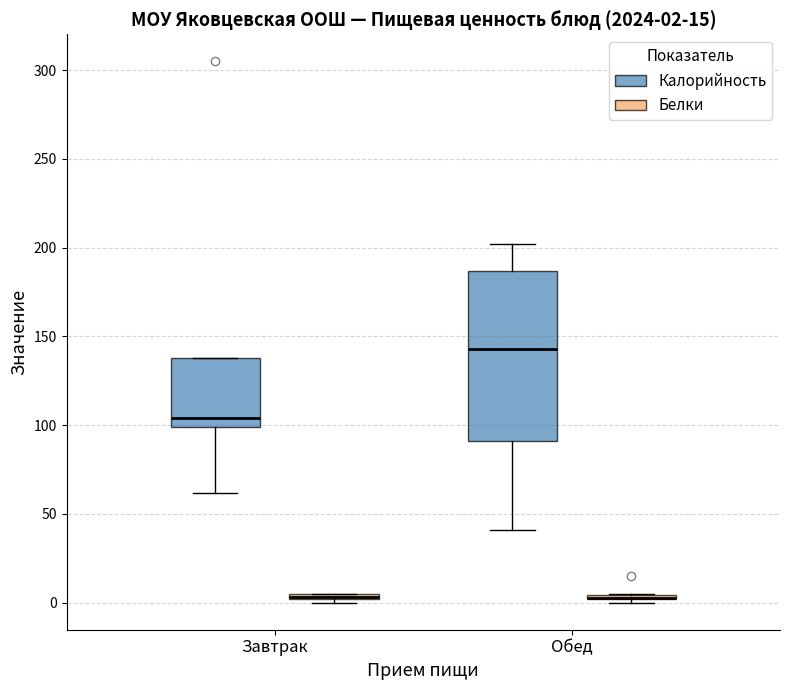

Which box is the tallest, from its lower edge to its upper edge?

Обед (Калорийность)